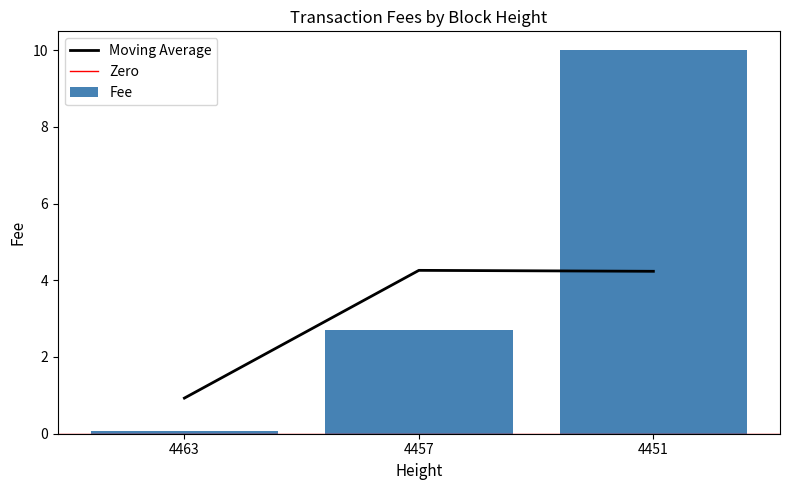

What is the smallest value displayed?

0.1